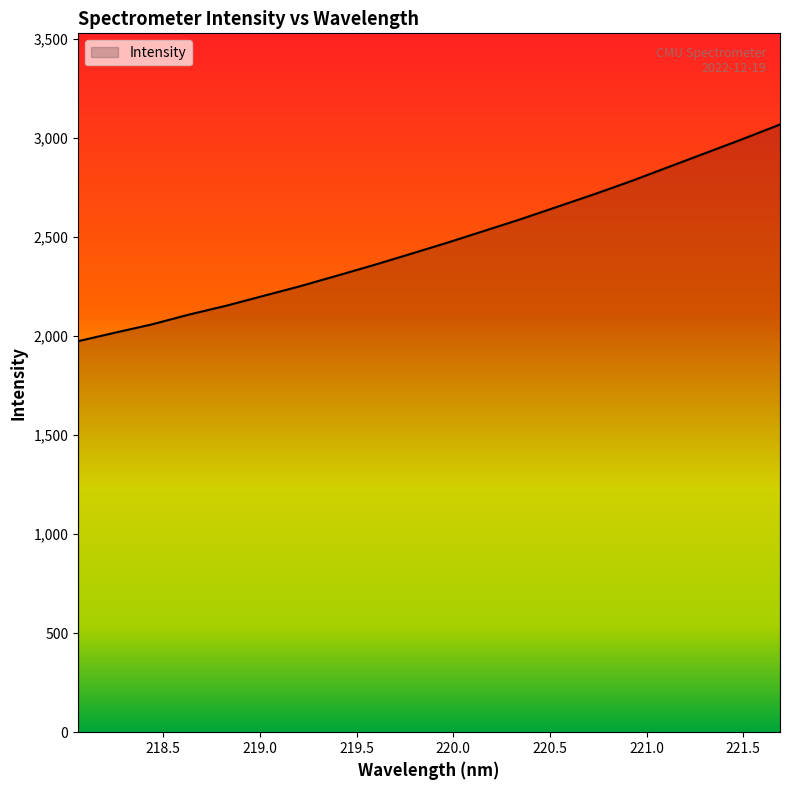

What is the smallest value displayed?

1973.4